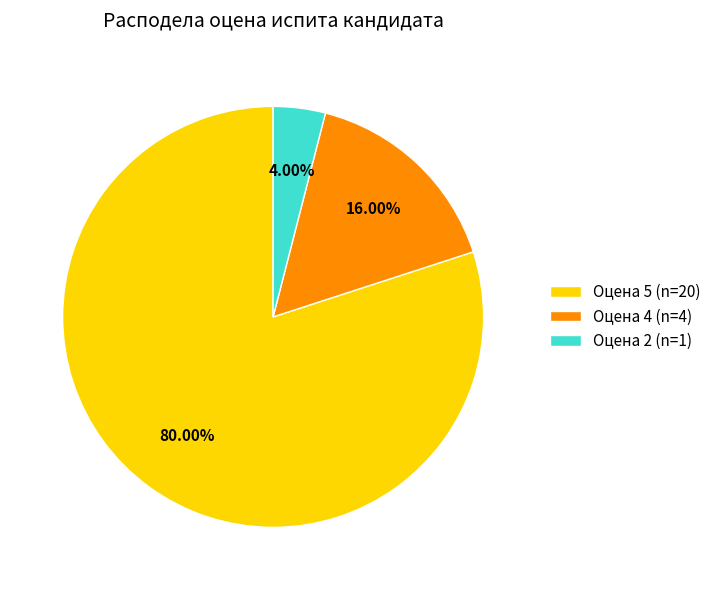

To the nearest percent, what is the average slice percentage?

33%